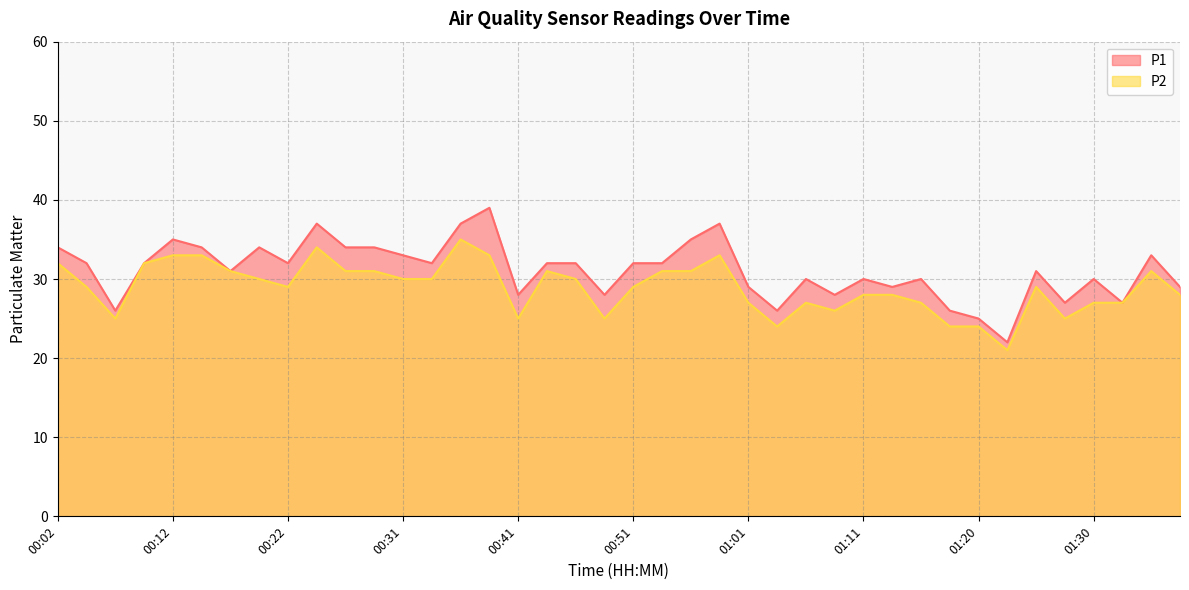

Which series has the widest spread of values?

P1